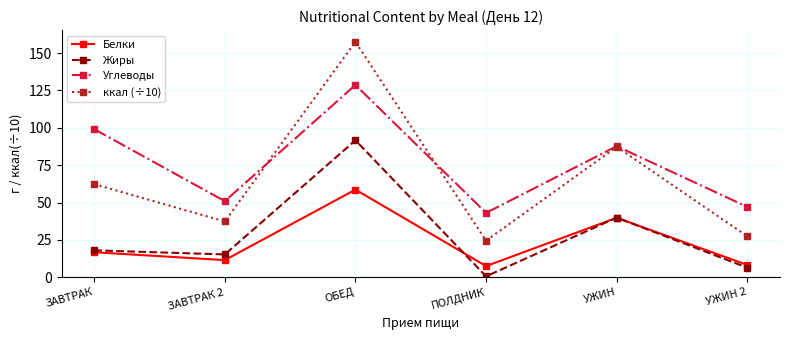

At how many categories does at least one series exceed 19?

6